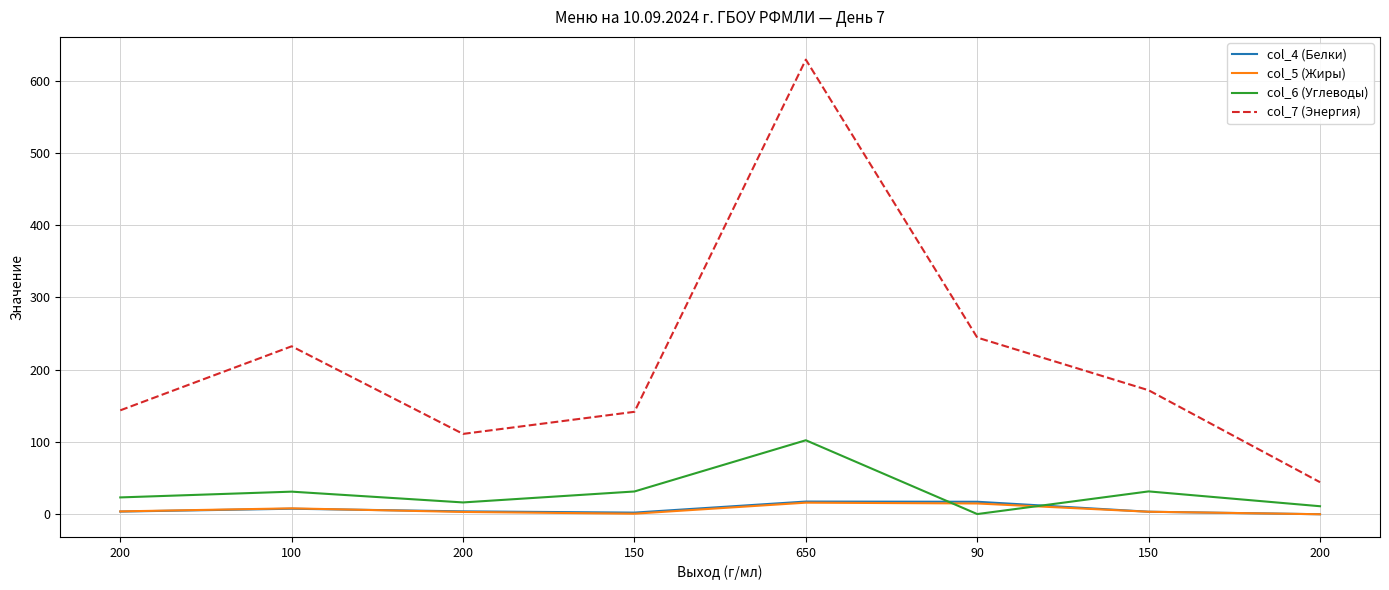

How many lines are shown in the chart?

4